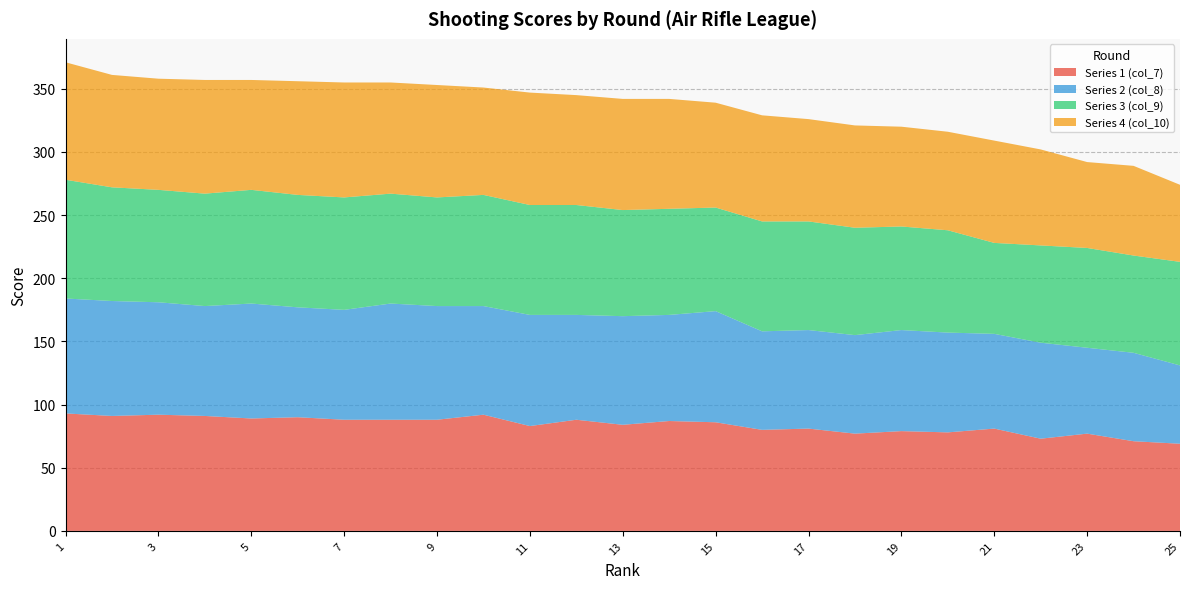

Reading left to right, what are all the values shown in this chart?

Series 1 (col_7): 93	91	92	91	89	90	88	88	88	92	83	88	84	87	86	80	81	77	79	78	81	73	77	71	69
Series 2 (col_8): 91	91	89	87	91	87	87	92	90	86	88	83	86	84	88	78	78	78	80	79	75	76	68	70	62
Series 3 (col_9): 94	90	89	89	90	89	89	87	86	88	87	87	84	84	82	87	86	85	82	81	72	77	79	77	82
Series 4 (col_10): 93	89	88	90	87	90	91	88	89	85	89	87	88	87	83	84	81	81	79	78	81	76	68	71	61